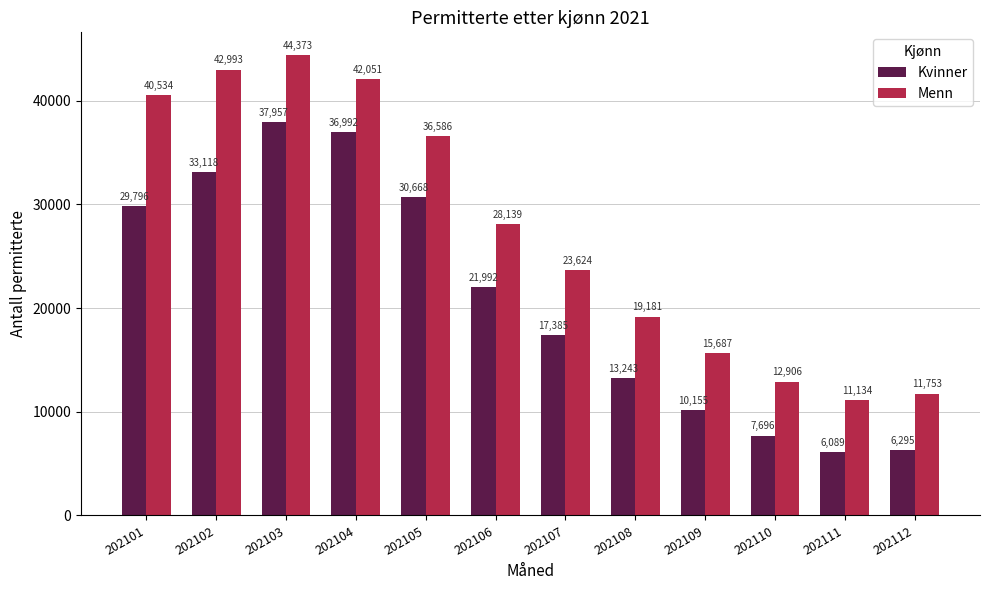

Rank the series at 202106 from lowest to highest value.

Kvinner, Menn